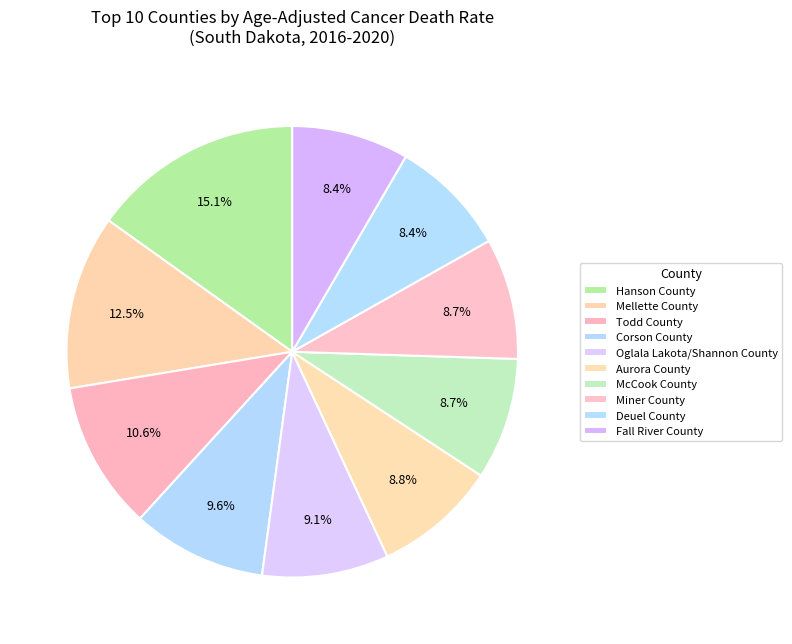

To the nearest percent, what percentage of the pie is Deuel County?

8%